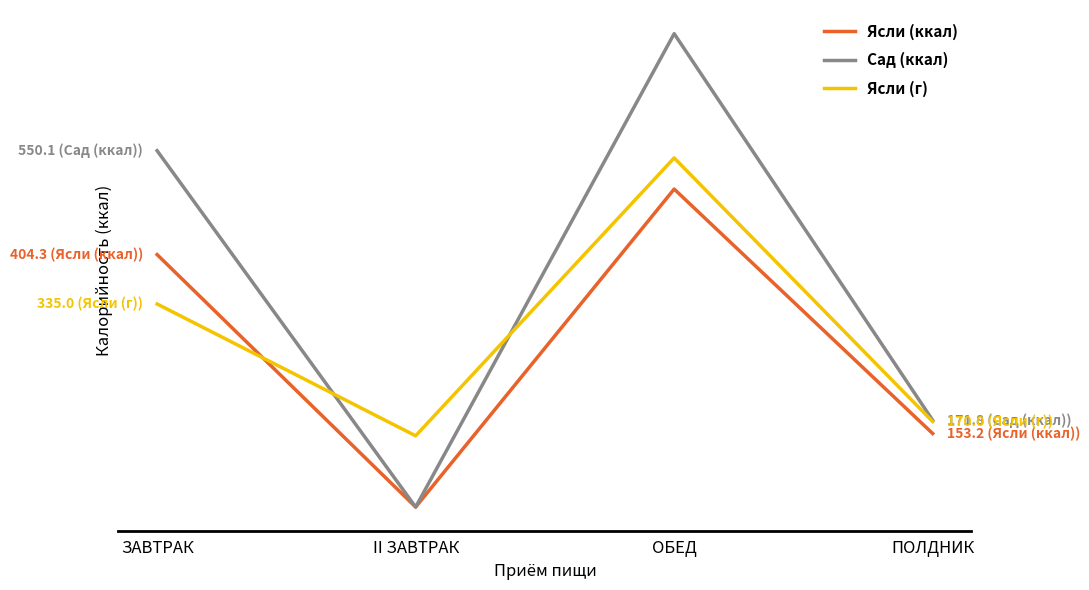

At which category is the sum across all series the highest?

ОБЕД